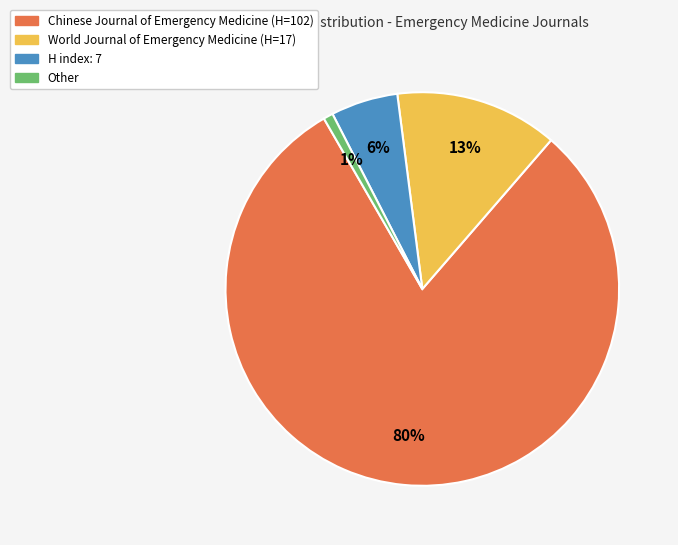

Is there a majority slice in this chart?

Yes